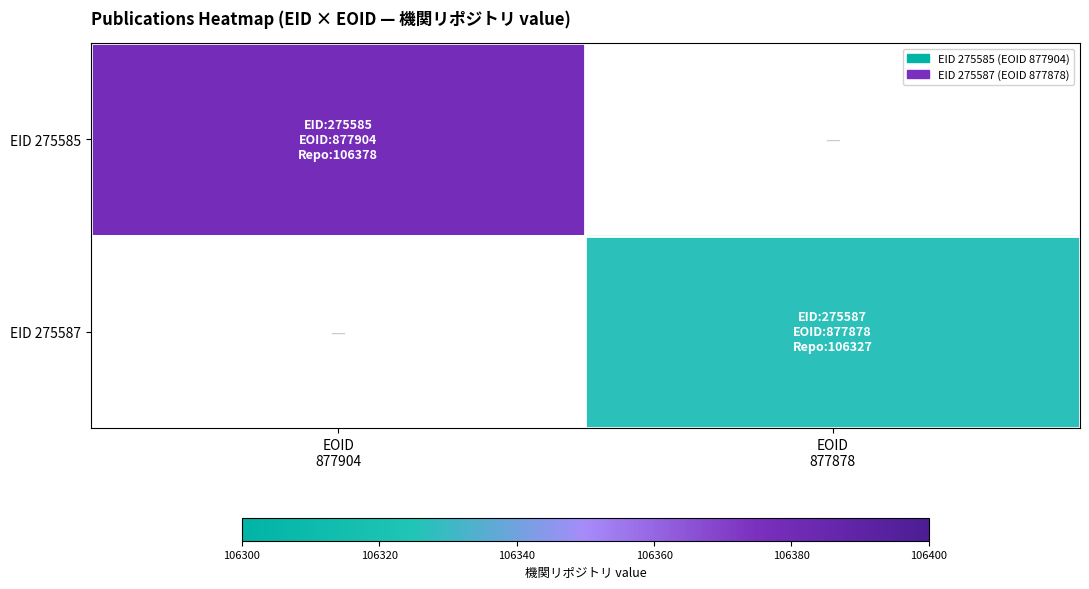

List the series in order of their peak value, highest first.

EID 275585, EID 275587